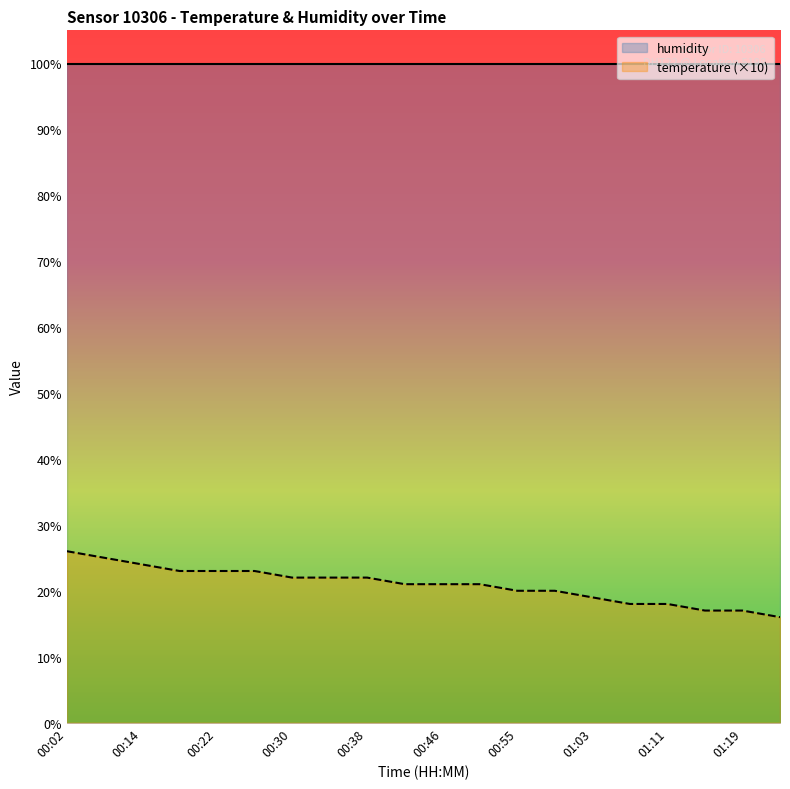

True or false: the data shows 30 at 01:19.

False